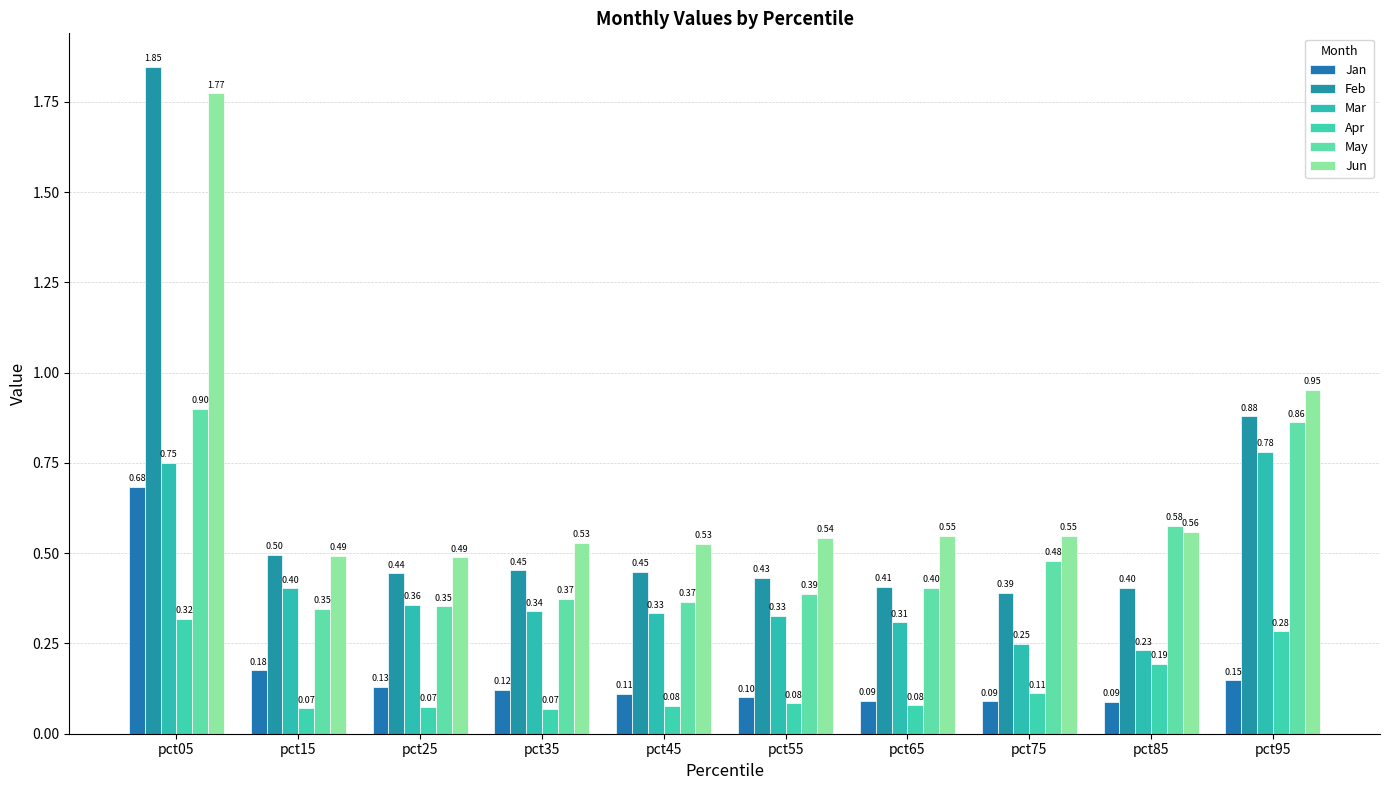

Count the number of data series in this chart.

6